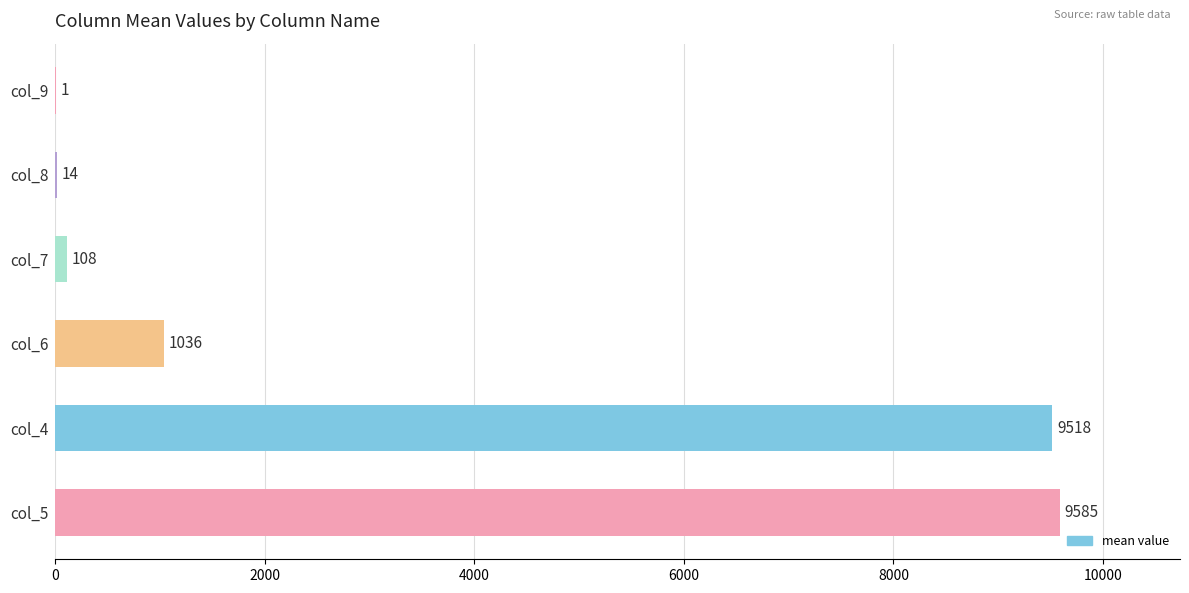

Reading bottom to top, list all the values displayed in this chart.

col_5=9585	col_4=9518	col_6=1036	col_7=108	col_8=14	col_9=1